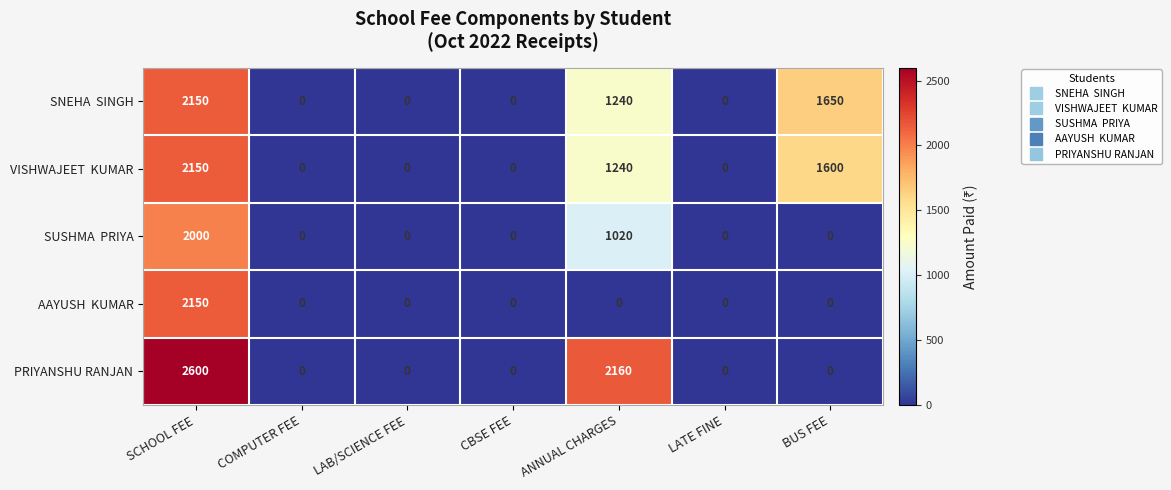

How many PRIYANSHU RANJAN values are between 0 and 2160?

6